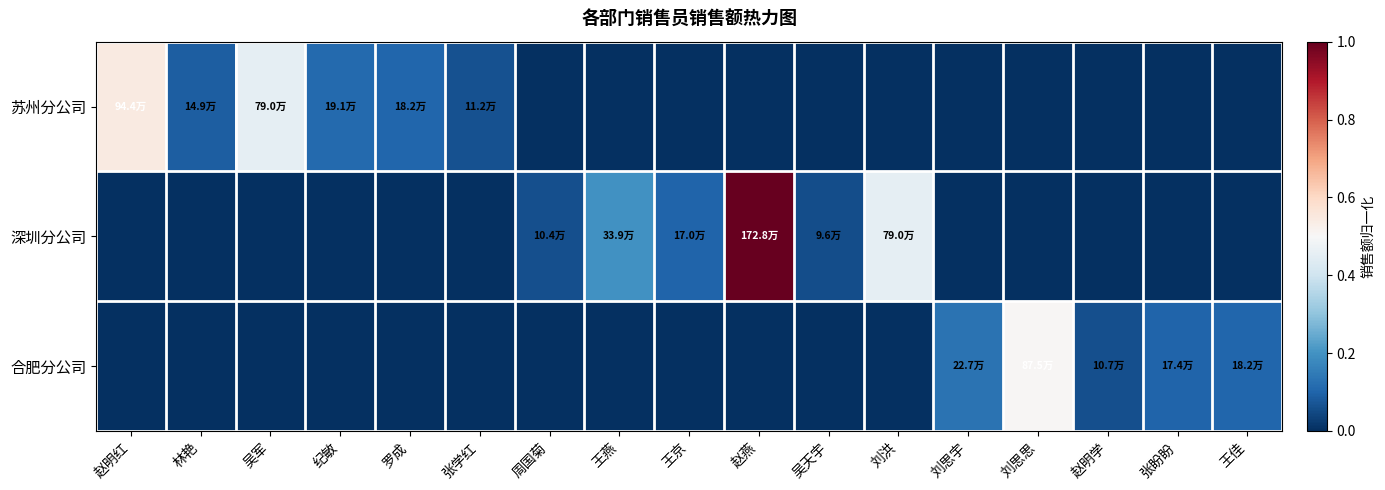

Rank the series at 王佳 from highest to lowest value.

合肥分公司, 苏州分公司, 深圳分公司